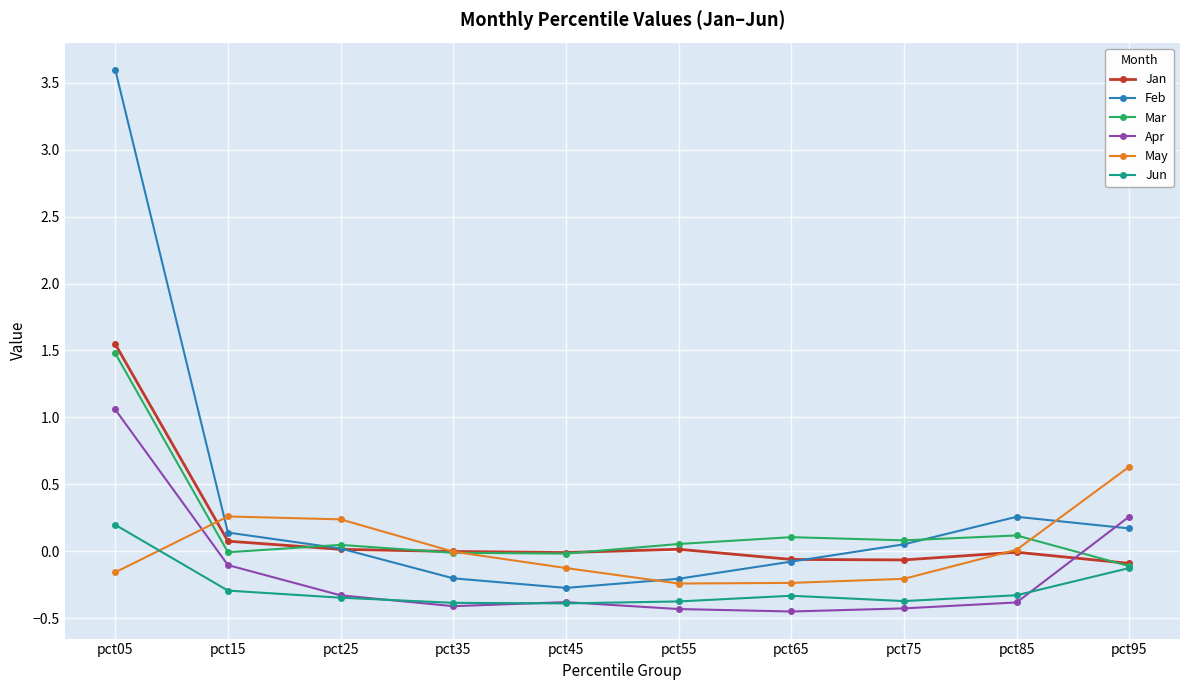

How many lines are shown in the chart?

6